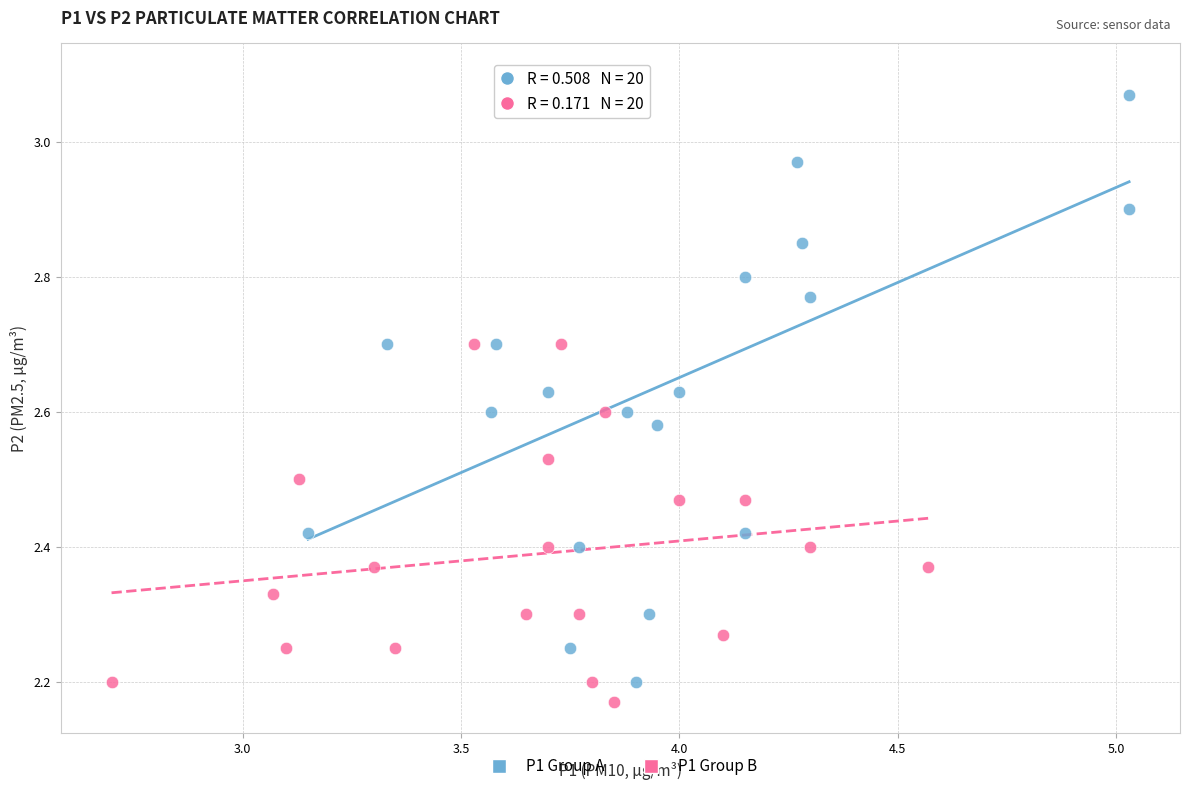

Which series reaches the minimum Y coordinate?

P1 Group B